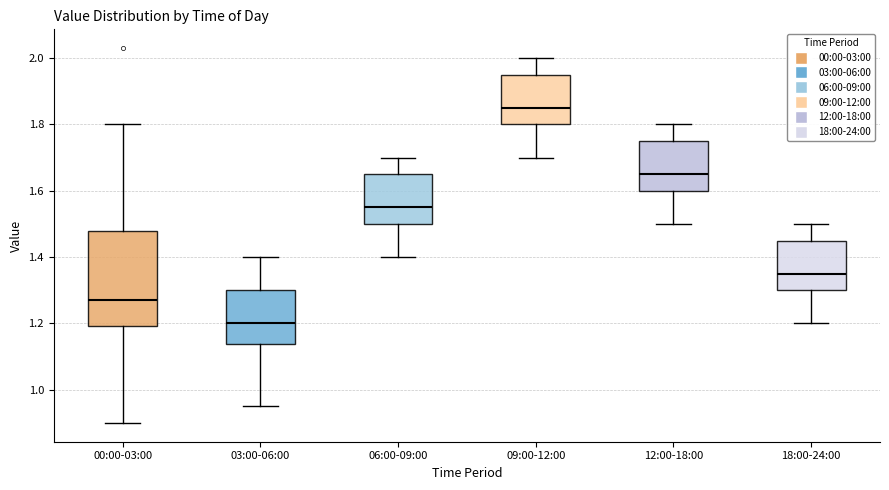

Reading left to right, read every box against the y-axis: the position of its median line, the range the box covers, and the ends of its whiskers. The values are not printed on the chart, so give them approximately, as read against the axis.

00:00-03:00: median 1.28, box 1.20 to 1.48, whiskers 0.90 to 1.80
03:00-06:00: median 1.20, box 1.14 to 1.30, whiskers 0.96 to 1.40
06:00-09:00: median 1.56, box 1.50 to 1.66, whiskers 1.40 to 1.70
09:00-12:00: median 1.86, box 1.80 to 1.96, whiskers 1.70 to 2.00
12:00-18:00: median 1.66, box 1.60 to 1.76, whiskers 1.50 to 1.80
18:00-24:00: median 1.36, box 1.30 to 1.46, whiskers 1.20 to 1.50